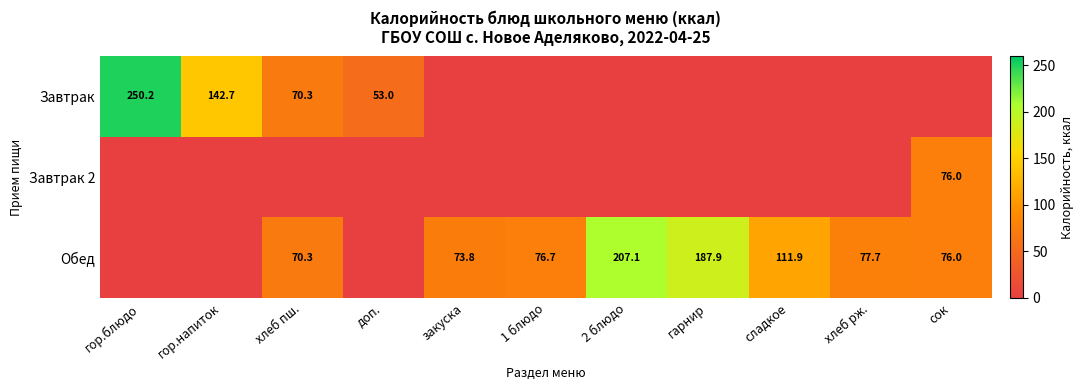

Is it true that Обед equals 110.6 at хлеб пш.?

False